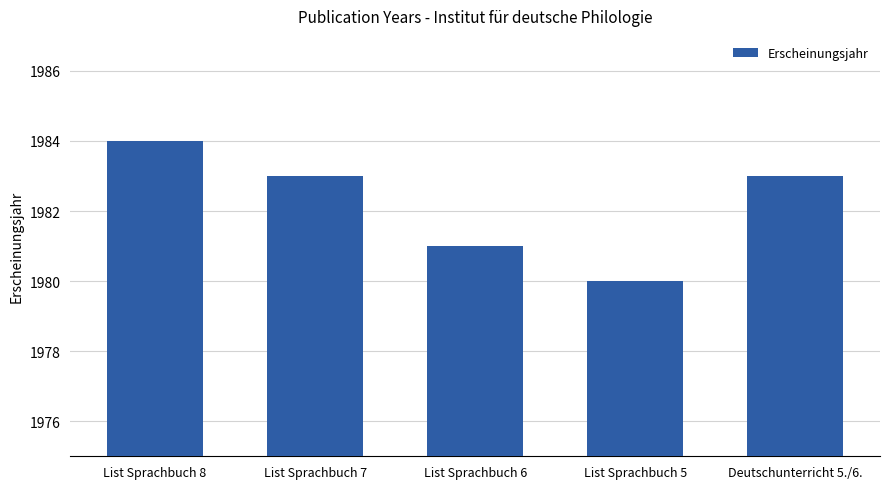

True or false: the data shows 2612 at List Sprachbuch 6.

False